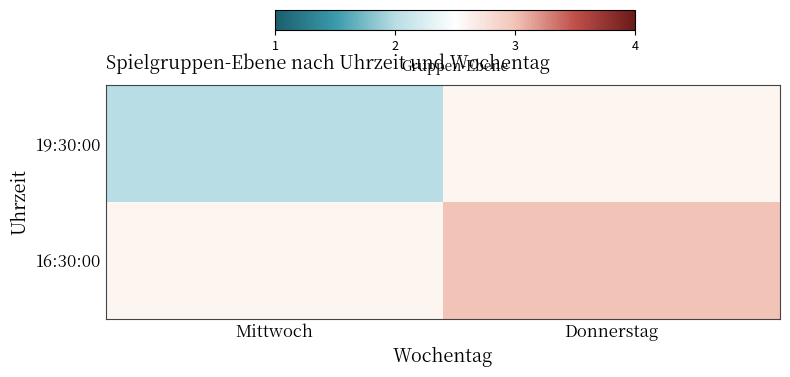

Which category has the lowest value across all series?

Mittwoch